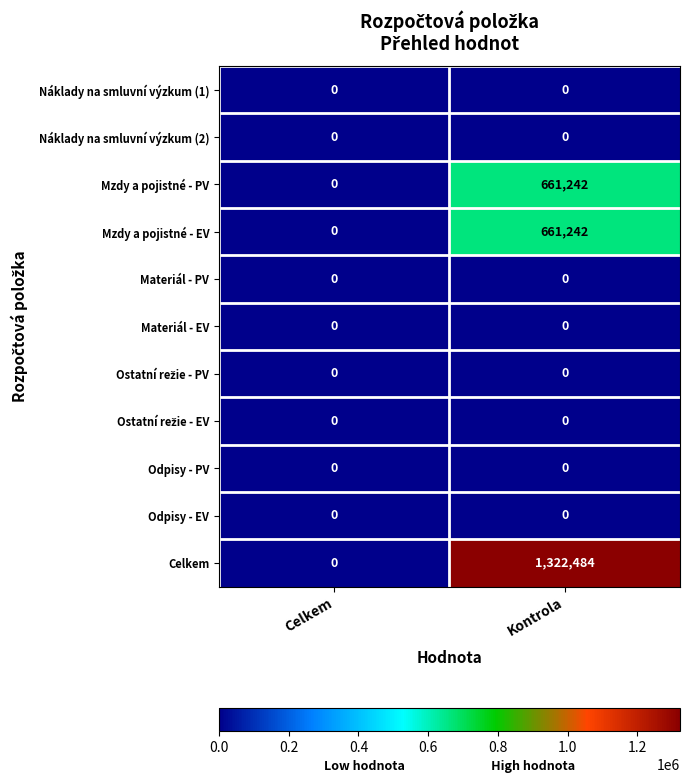

What is the maximum value for Mzdy a pojistné - PV?

661242